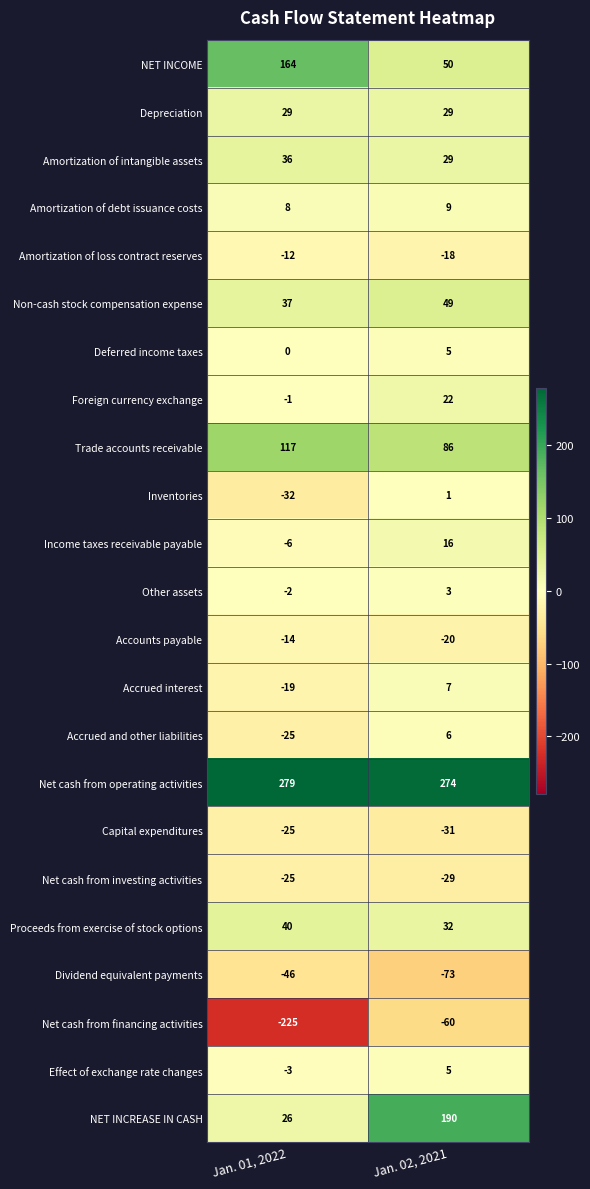

Is it true that Net cash from investing activities equals -29 at Jan. 02, 2021?

True